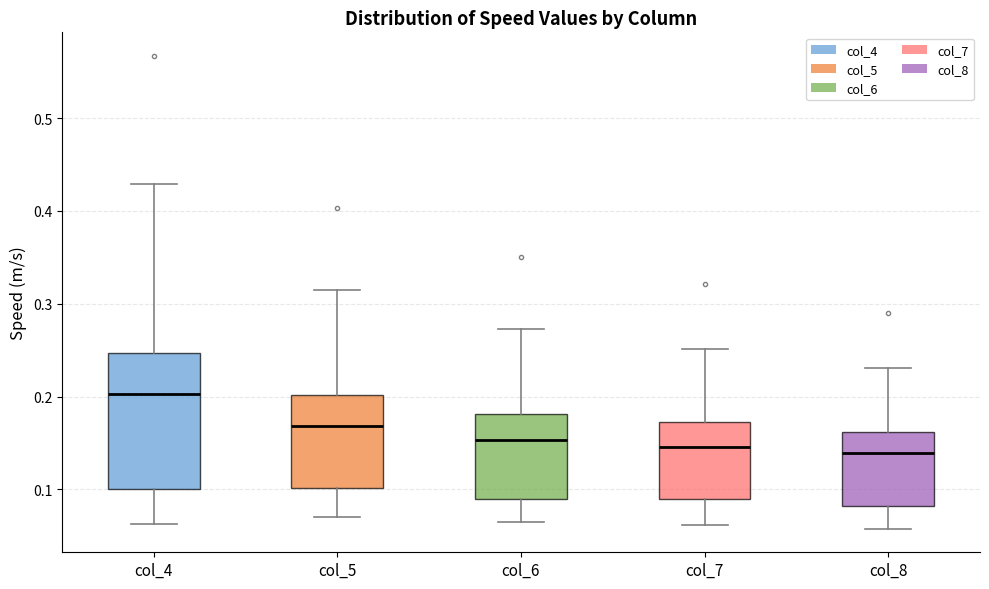

Reading left to right, read every box against the y-axis: the position of its median line, the range the box covers, and the ends of its whiskers. The values are not printed on the chart, so give them approximately, as read against the axis.

col_4: median 0.20, box 0.10 to 0.25, whiskers 0.06 to 0.43
col_5: median 0.17, box 0.10 to 0.20, whiskers 0.07 to 0.32
col_6: median 0.15, box 0.09 to 0.18, whiskers 0.06 to 0.27
col_7: median 0.15, box 0.09 to 0.17, whiskers 0.06 to 0.25
col_8: median 0.14, box 0.08 to 0.16, whiskers 0.06 to 0.23